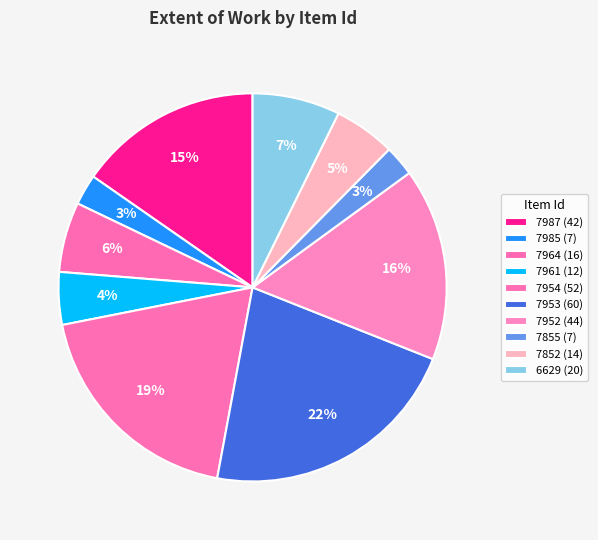

To the nearest percent, what is the average slice percentage?

10%